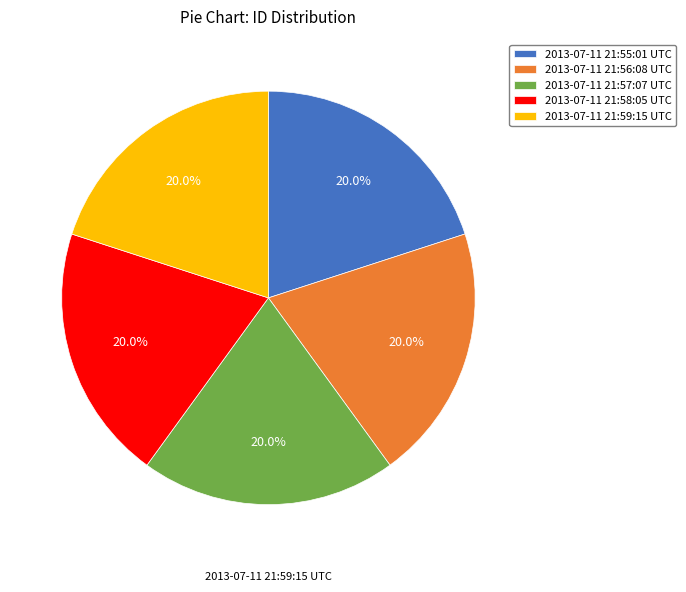

What percentage is NOT represented by 2013-07-11 21:57:07 UTC?

80.0%